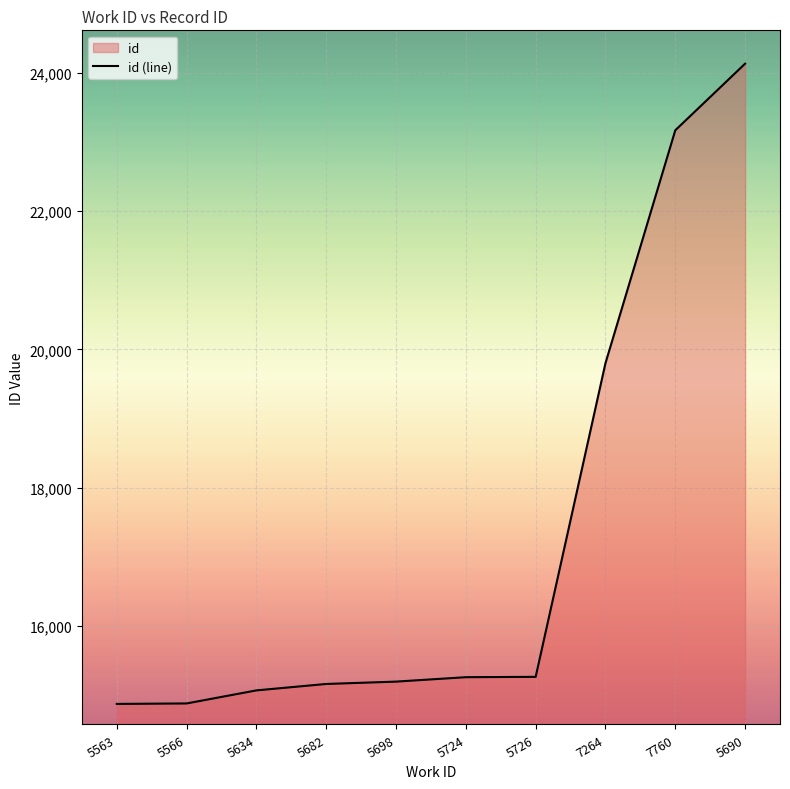

Between 7264 and 5634, which is larger?

7264